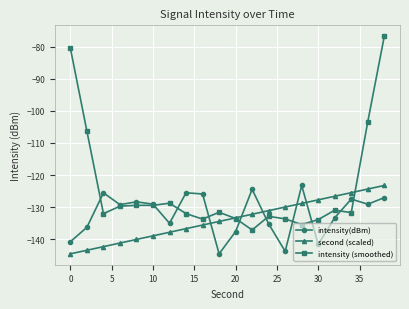

True or false: second (scaled) and intensity(dBm) cross at least once.

True